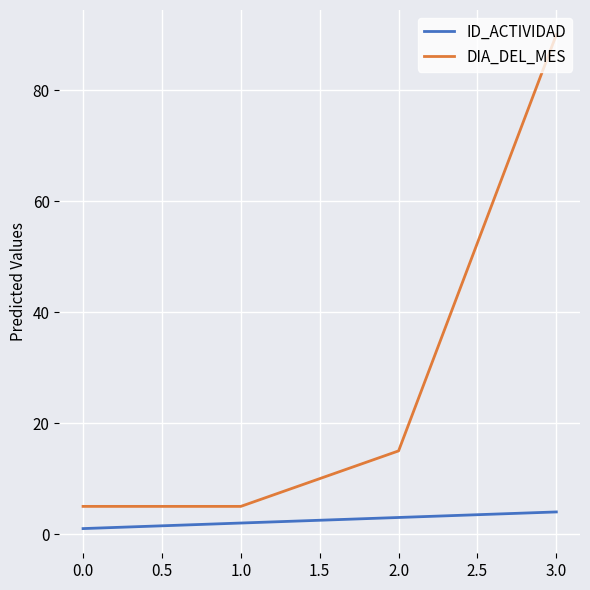

True or false: ID_ACTIVIDAD has more than 0 points higher than both neighbors.

False